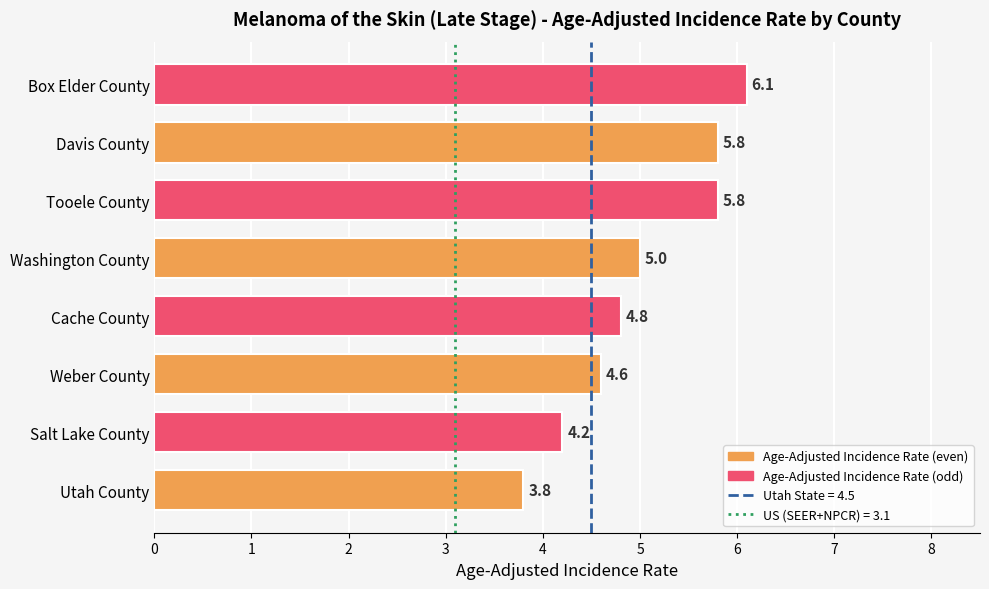

What is the difference between the maximum and minimum values?

2.3